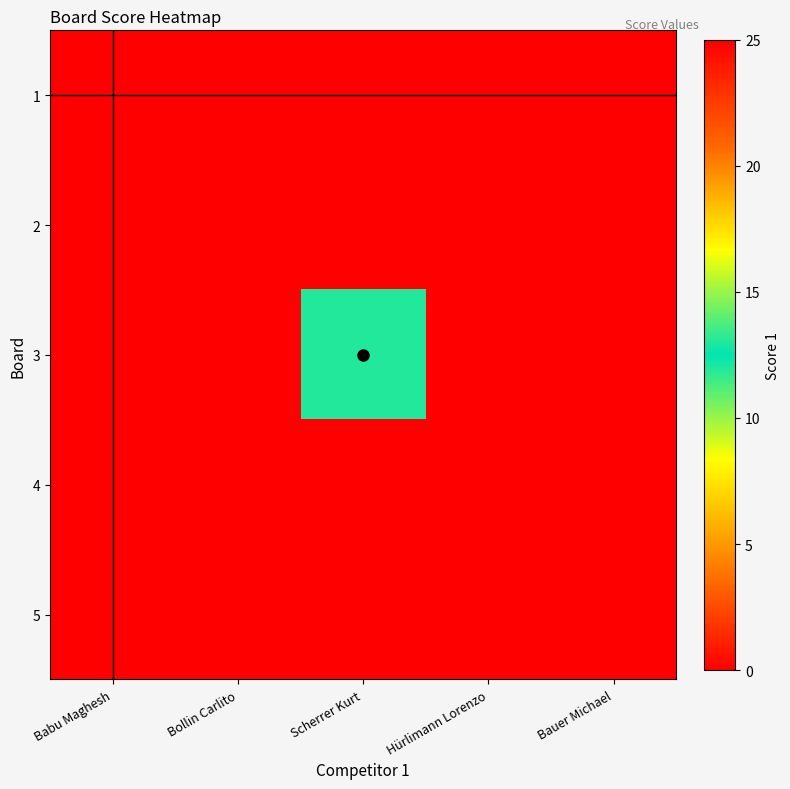

How many values in 3 are above zero?

1